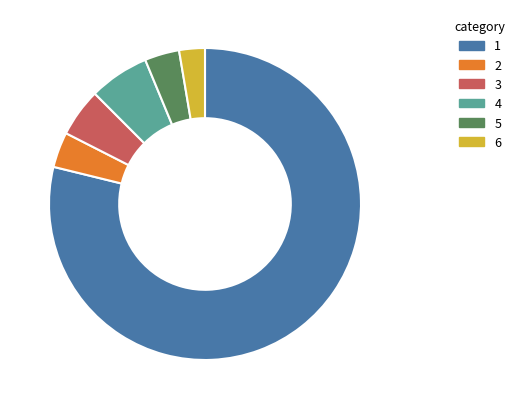

Does any single category account for the majority?

Yes